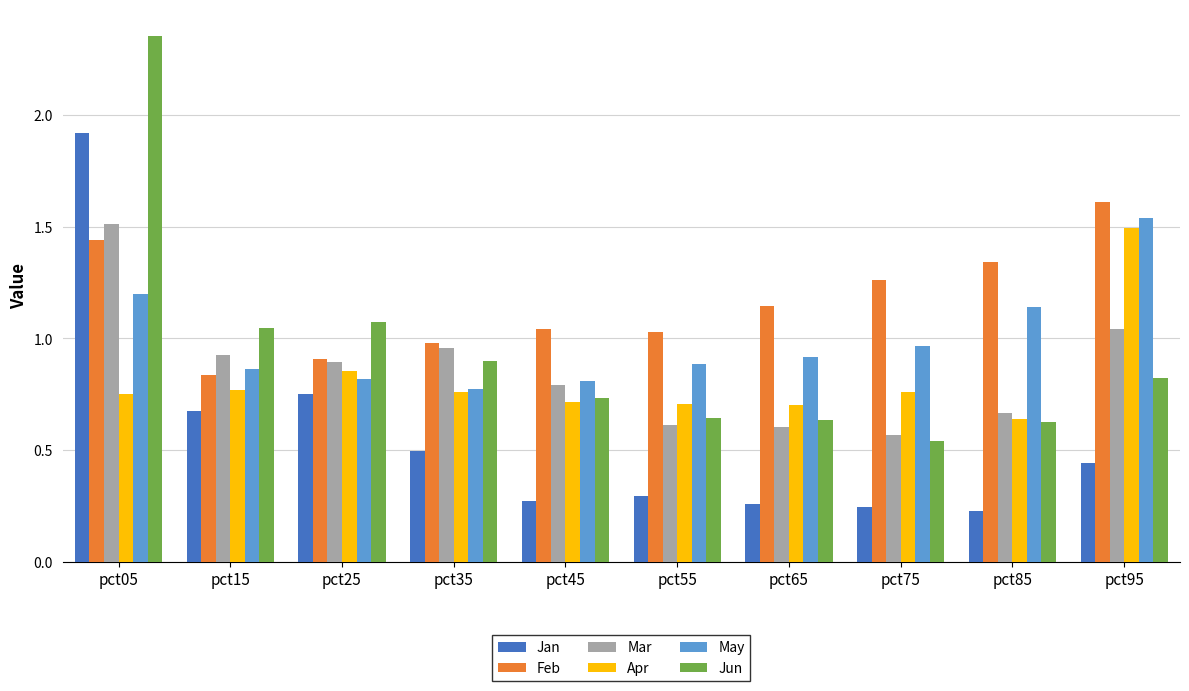

Which series has the widest spread of values?

Jun